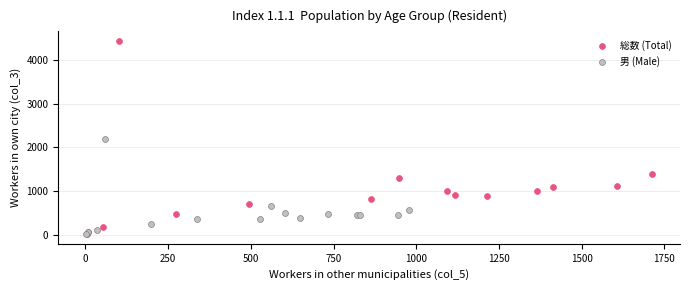

Which series has the largest Y range (max minus min)?

総数 (Total)